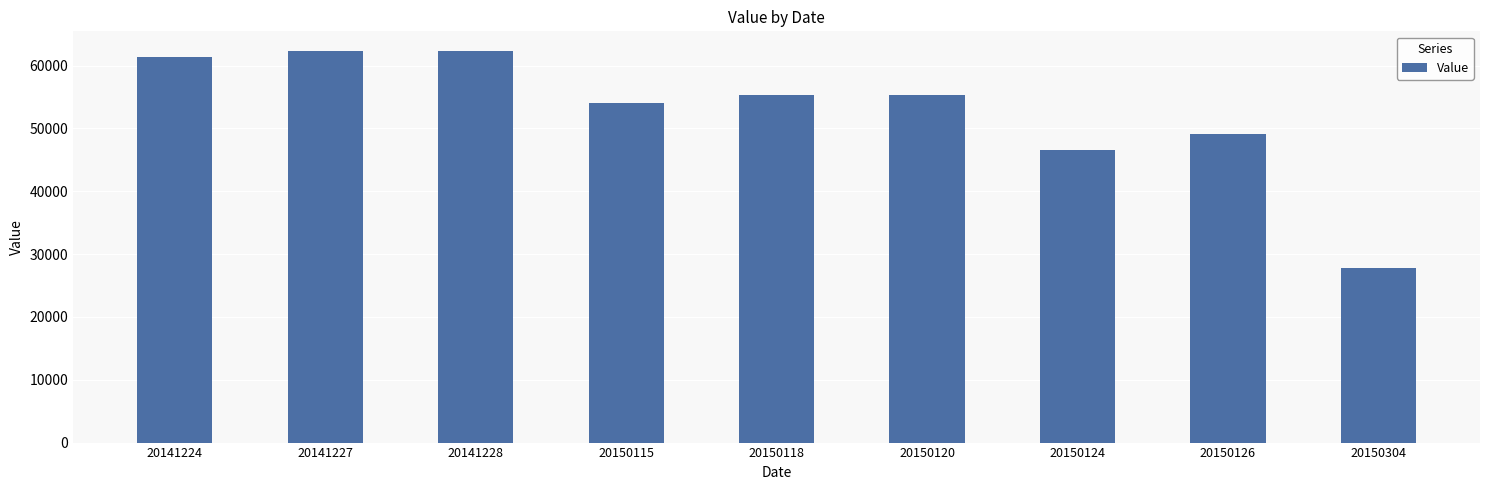

At which label does the data first exceed 55331?

20141224